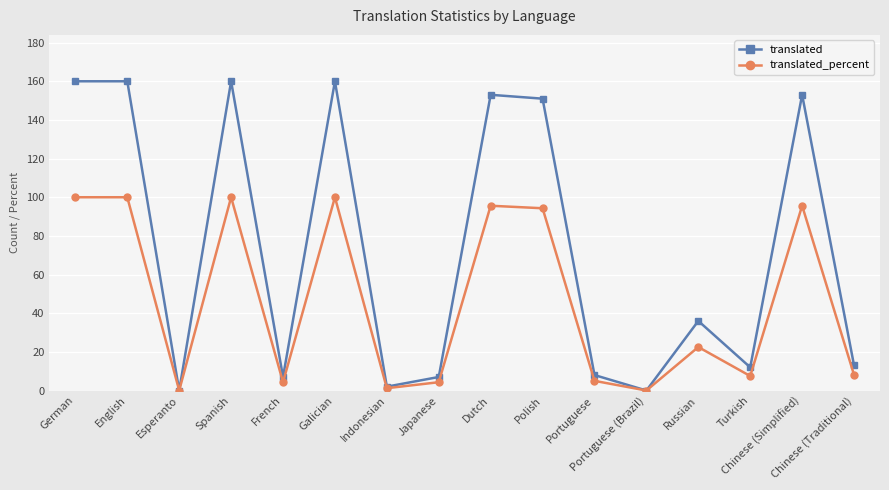

What is the difference between the highest and lowest values at French?

2.7